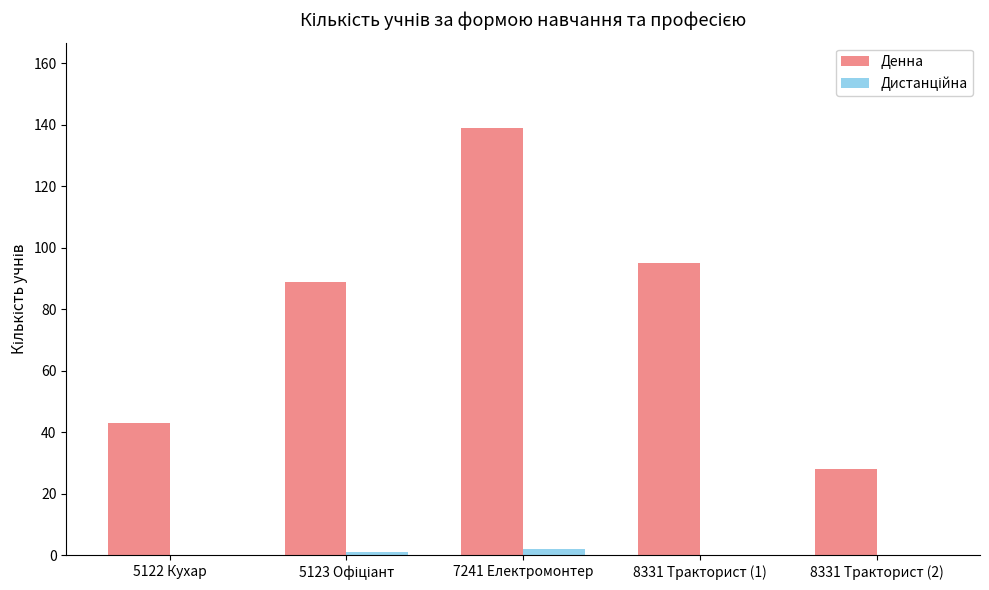

Is it true that Денна equals 43 at 5122 Кухар?

True